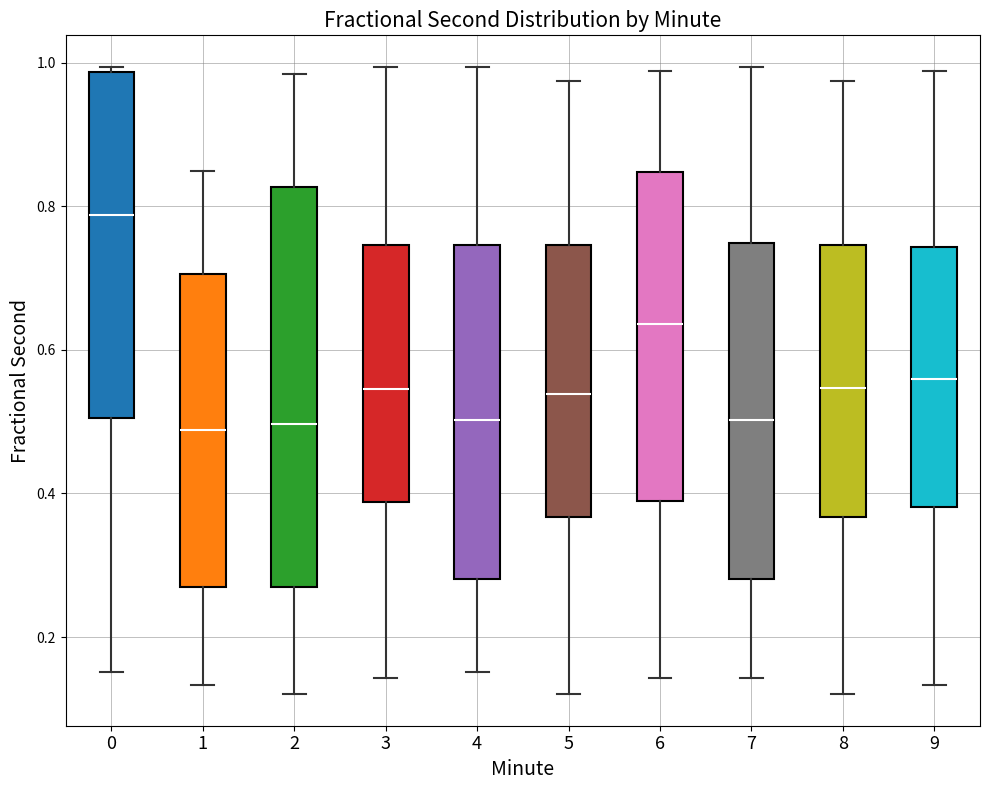

Where does the upper whisker of the box at x = 3 end on the y-axis? The values are not printed on the chart, so give them approximately, as read against the axis.

1.00